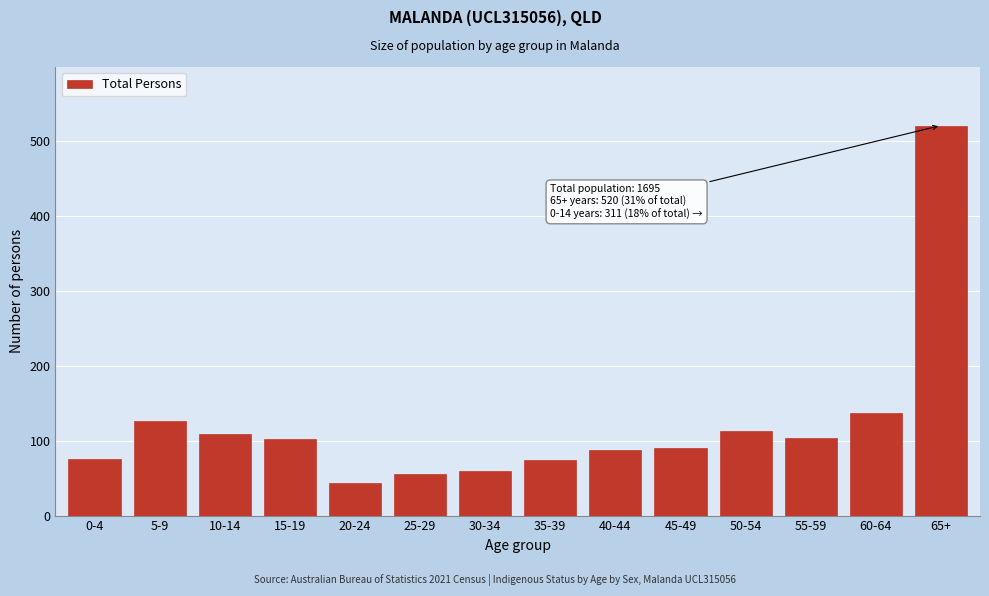

What is the smallest value displayed?

43